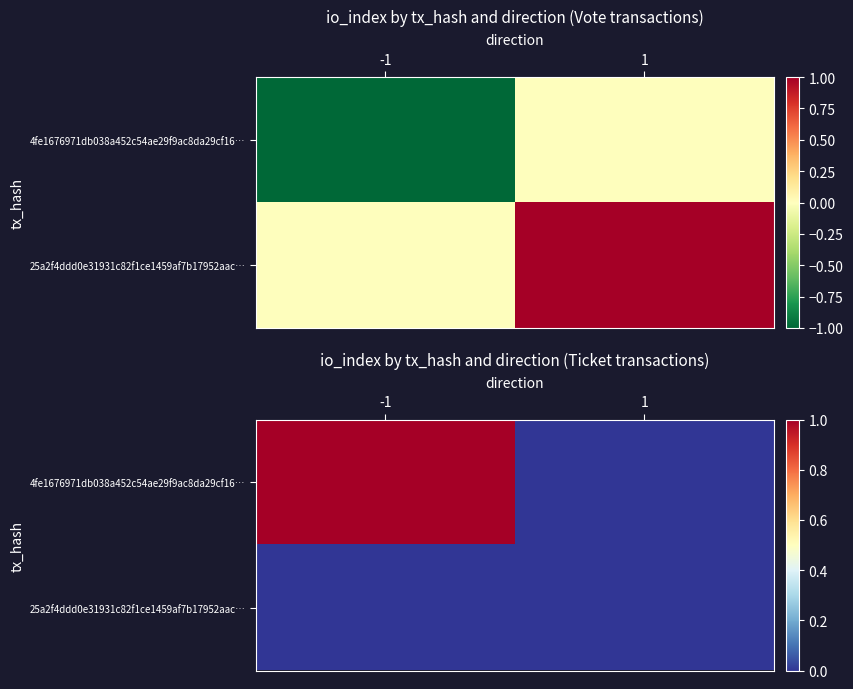

What is the maximum value for 4fe1676971db038a452c54ae29f9ac8da29cf16…?

1